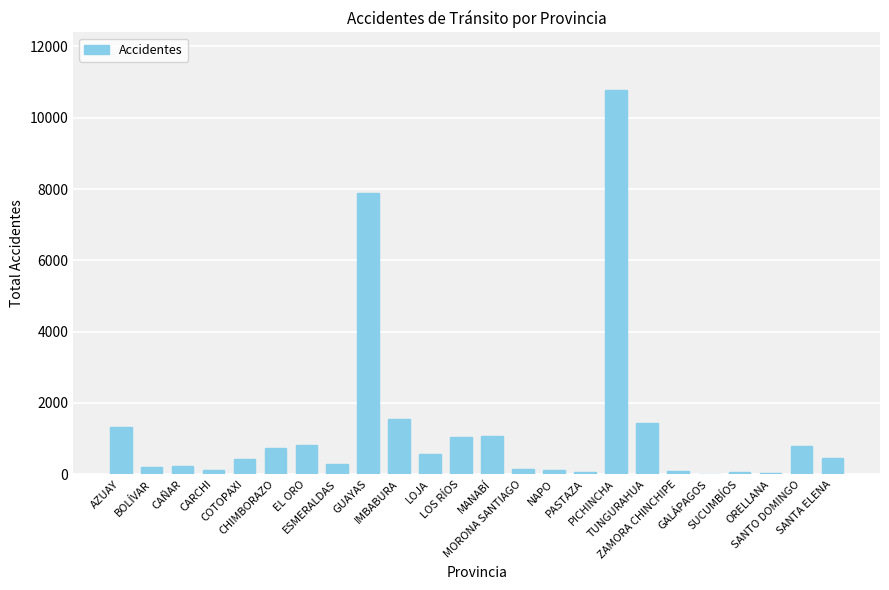

What is the maximum value shown in the chart?

10777